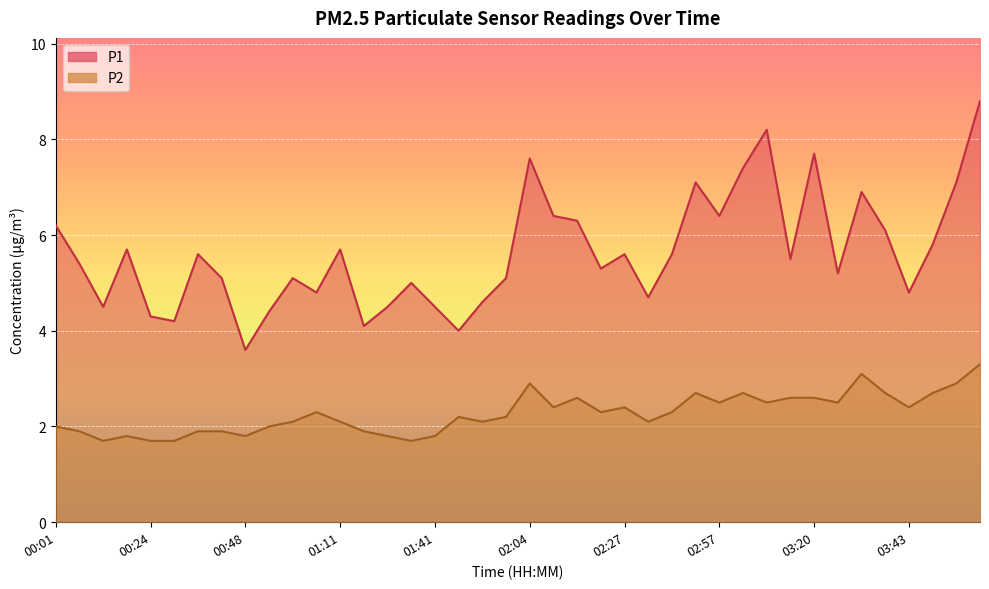

Where is the first local maximum for P1?

00:19